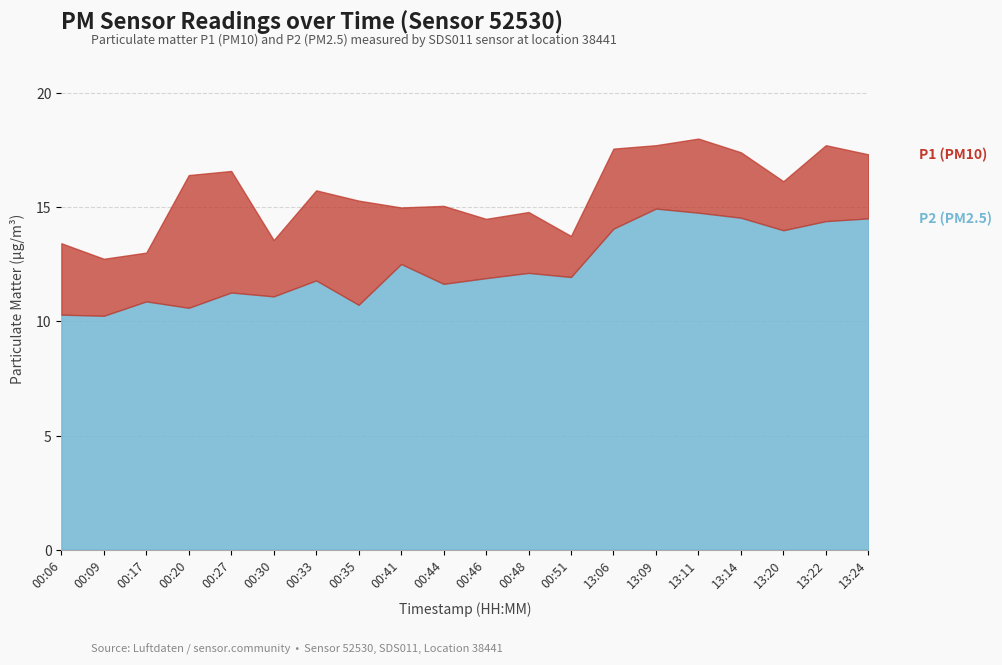

What is the minimum value shown in the chart?

10.2